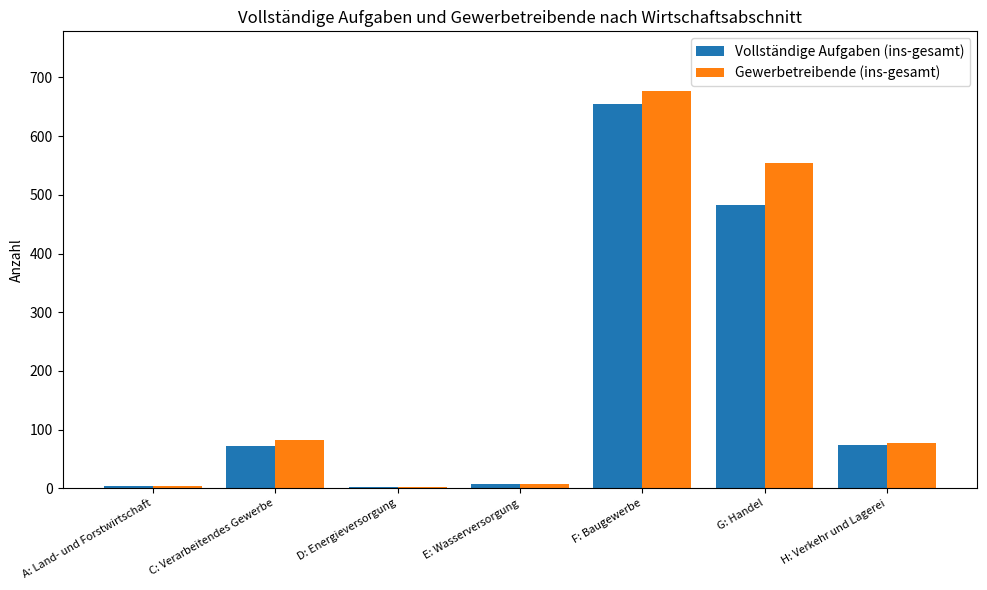

What is the maximum value shown in the chart?

677